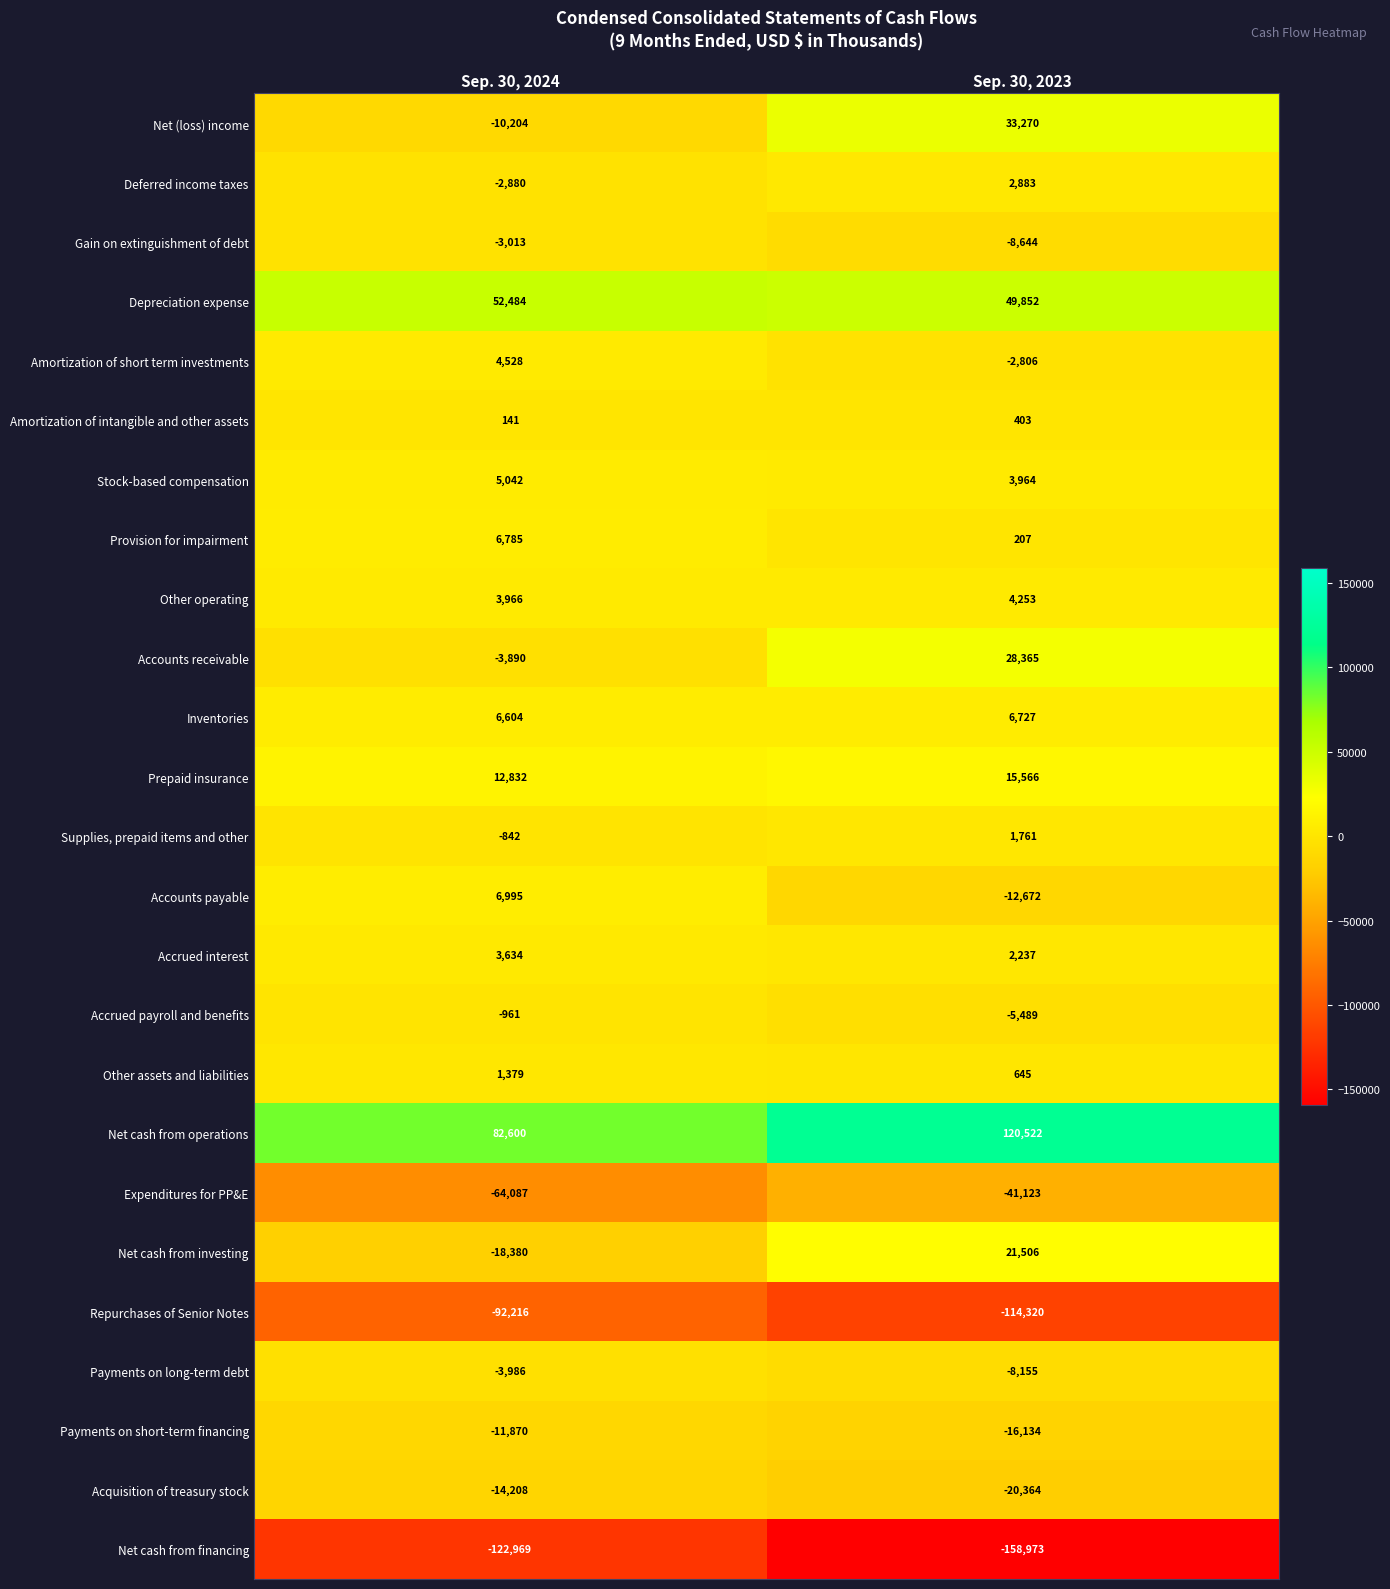

What is the difference between the maximum and minimum values in the Amortization of intangible and other assets series?

262